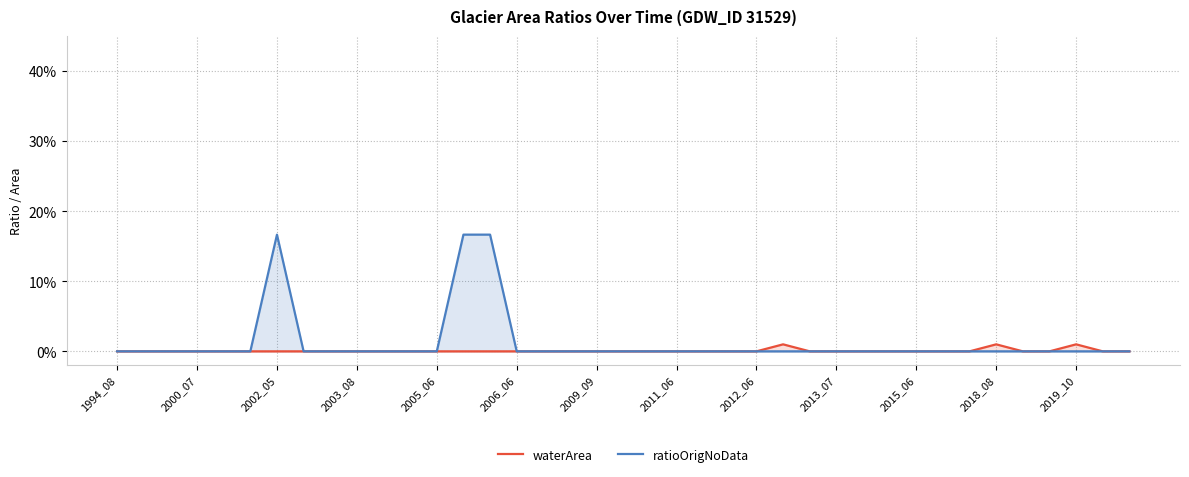

What are all the series names shown in the legend?

waterArea, ratioOrigNoData